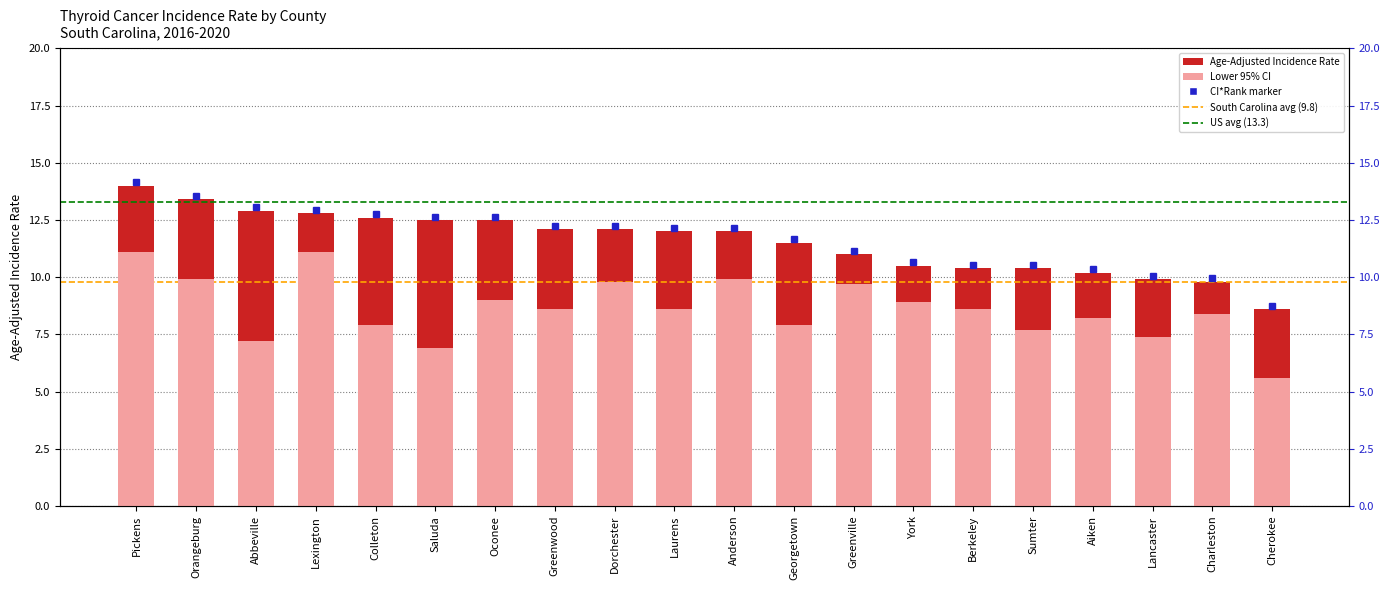

What is the total value across all series at Orangeburg?

23.3